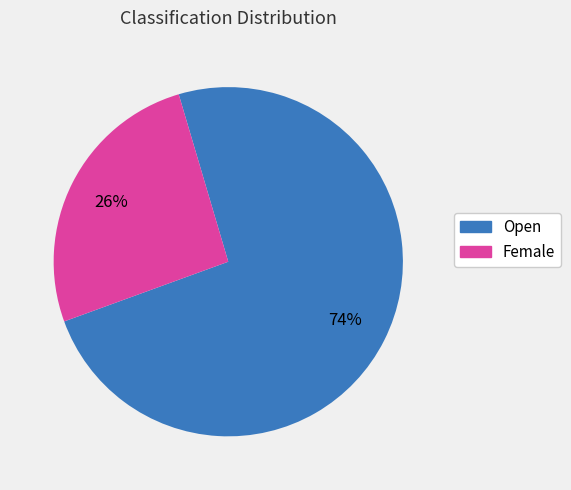

Combined, do Open and Female account for over 50%?

Yes